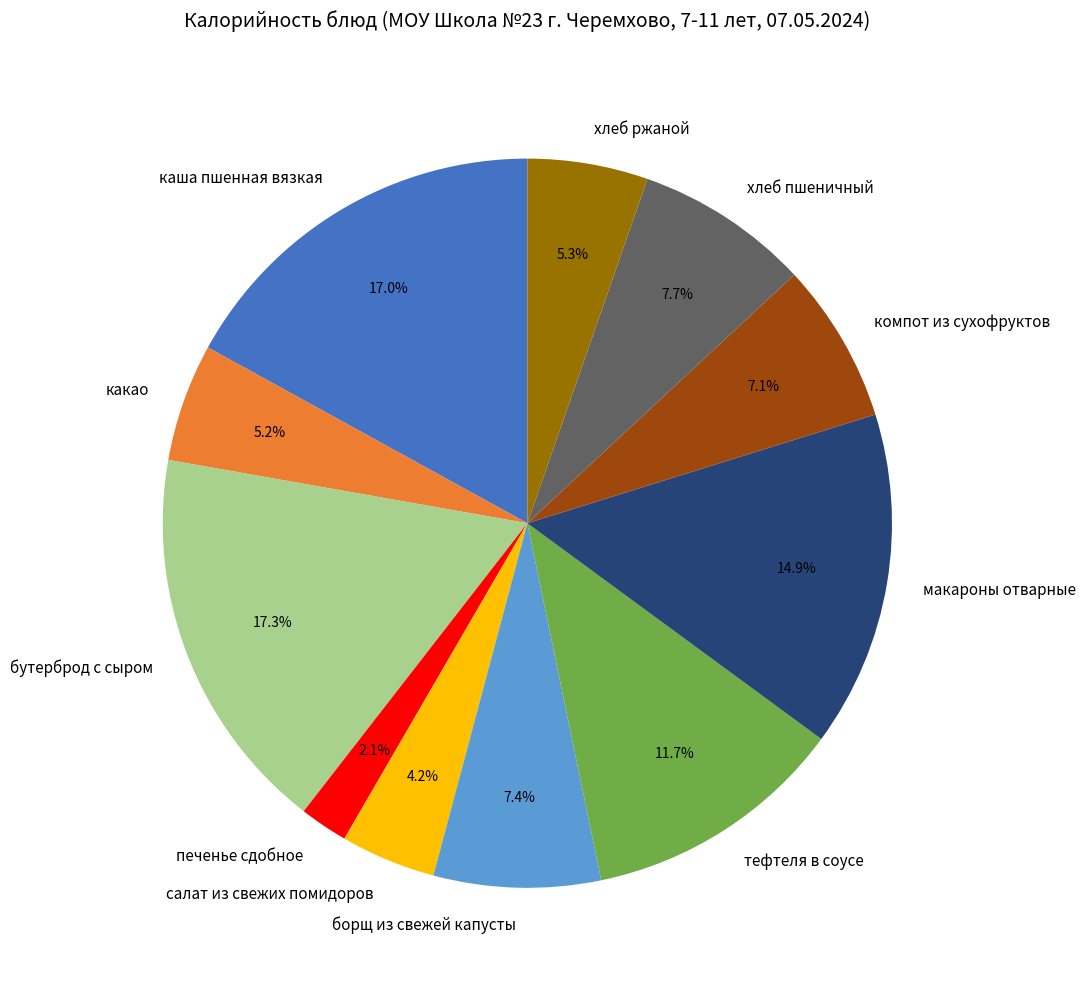

To the nearest percent, what percentage of the pie is салат из свежих помидоров?

4%